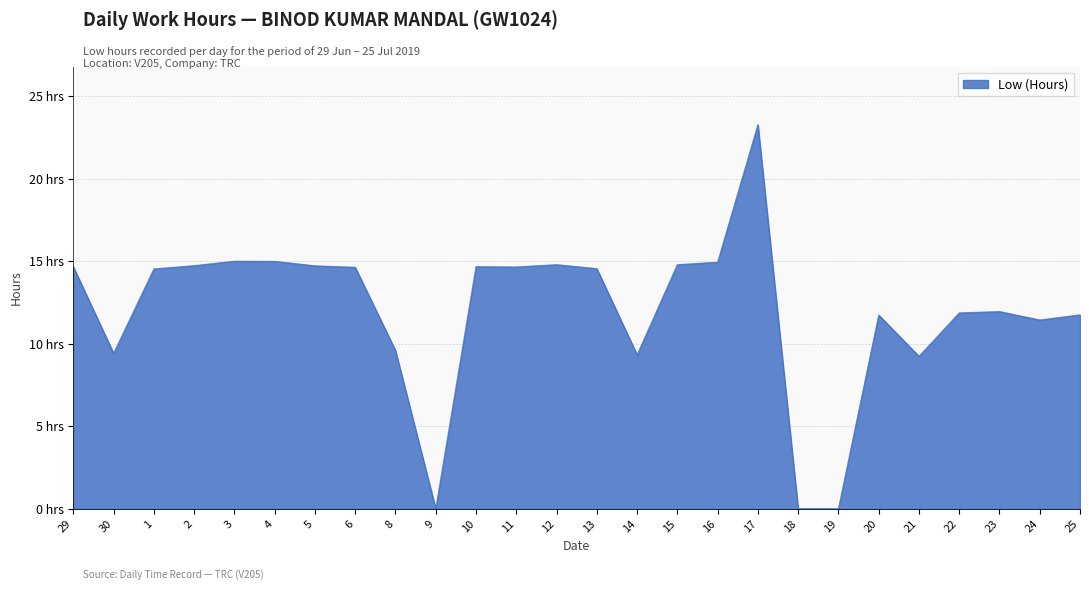

What is the greatest value displayed?

23.3